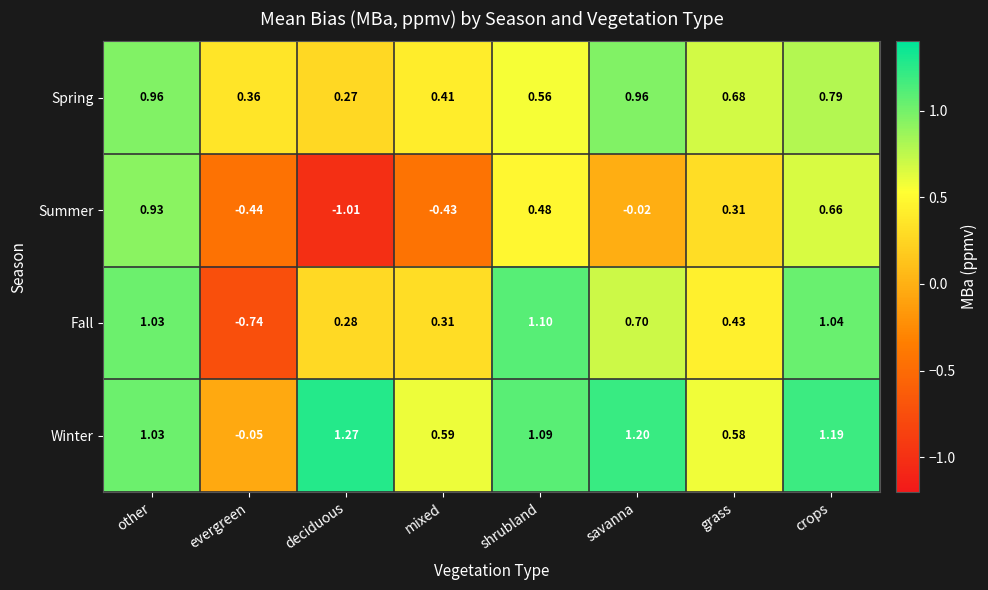

Is the value of Spring at other greater than the value of Fall at deciduous?

Yes